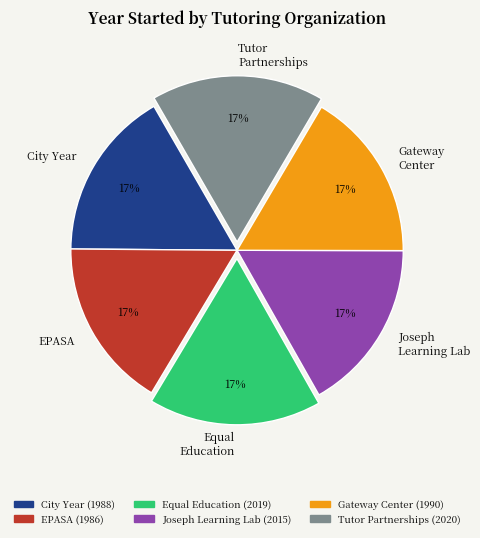

Do Gateway Center and City Year together represent more than half of the pie?

No